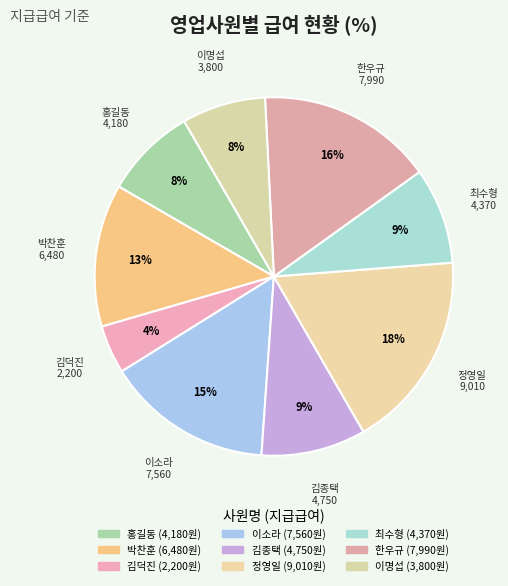

To the nearest percent, what is the combined percentage of 박찬훈 and 정영일?

31%